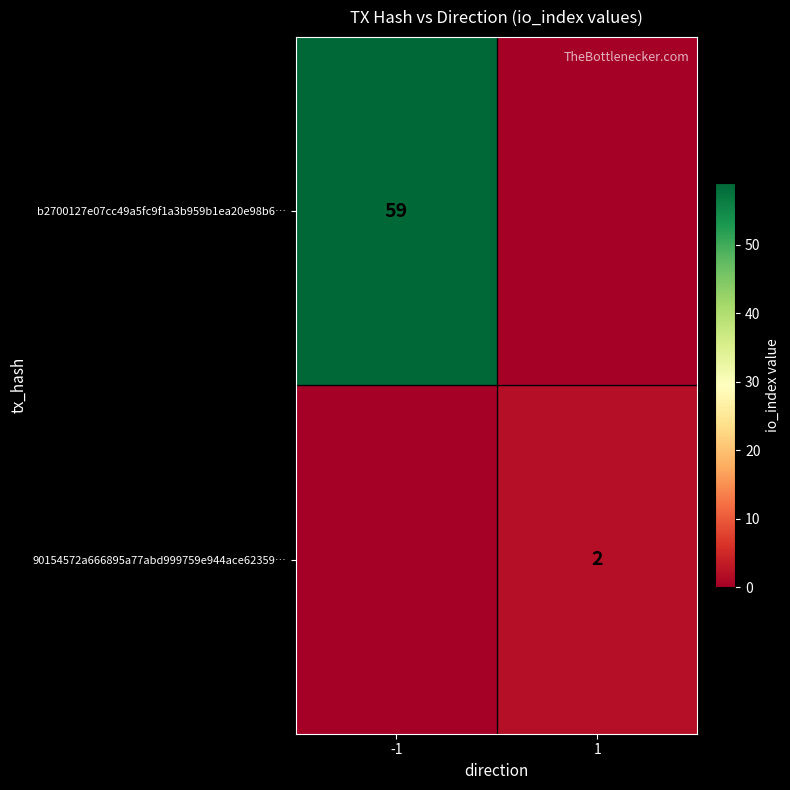

Between -1 and 1, which is larger?

-1